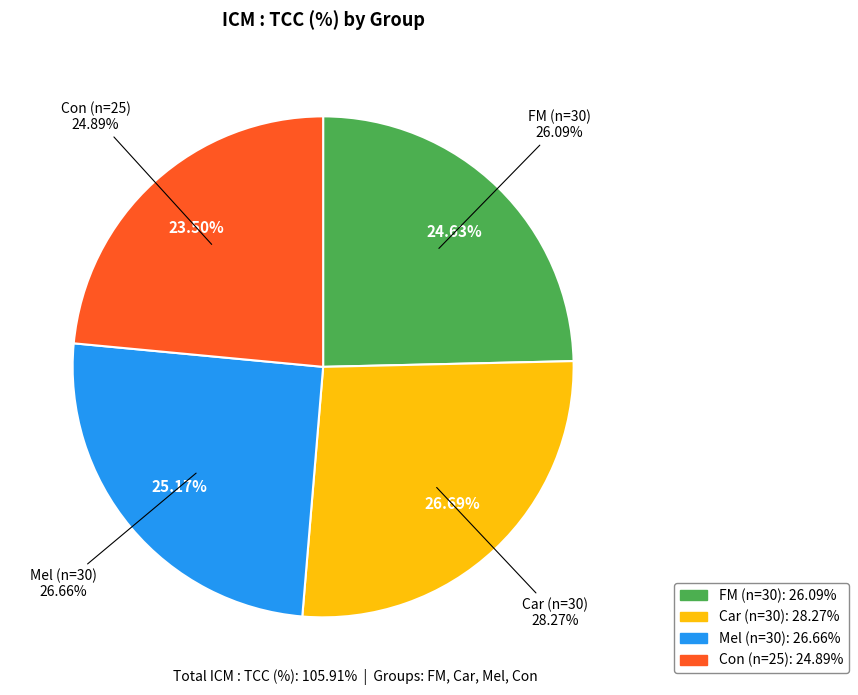

Rank the categories by value from lowest to highest.

Con (n=25), FM (n=30), Mel (n=30), Car (n=30)